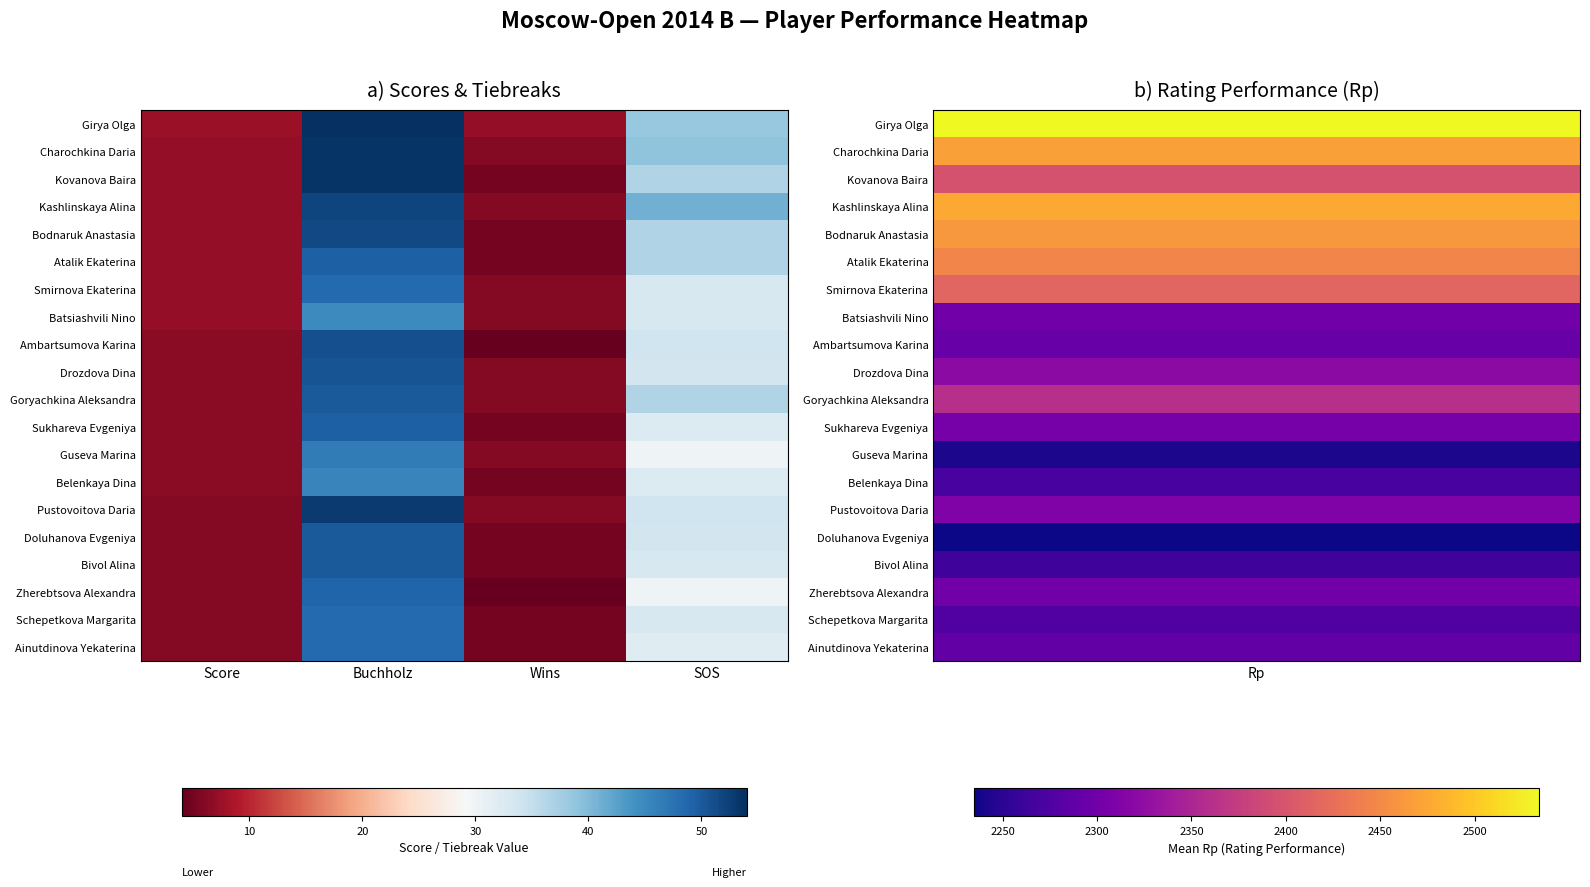

What is the smallest value displayed?

4.0